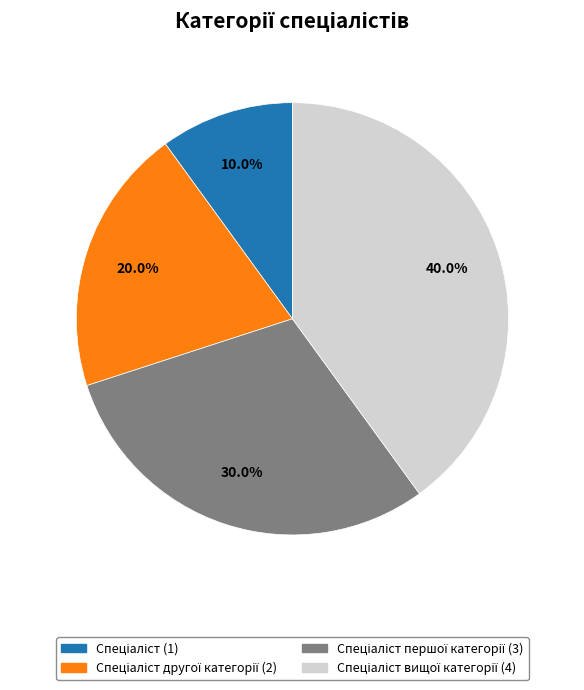

Is there a majority slice in this chart?

No